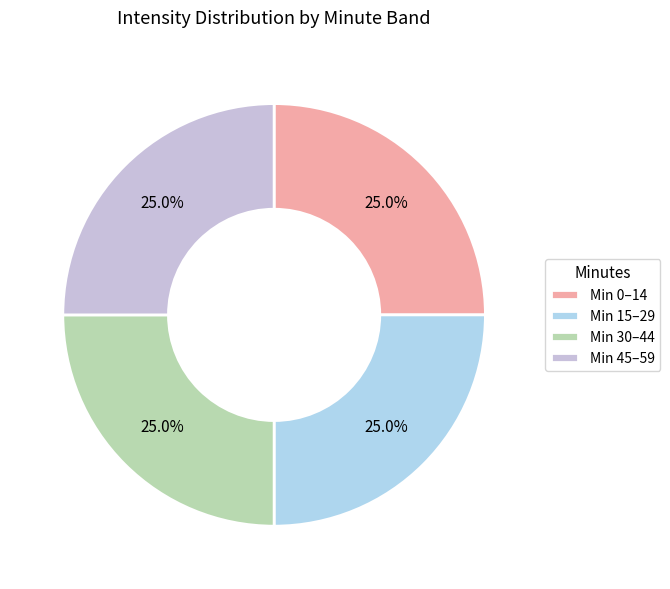

To the nearest percent, what is the average slice percentage?

25%